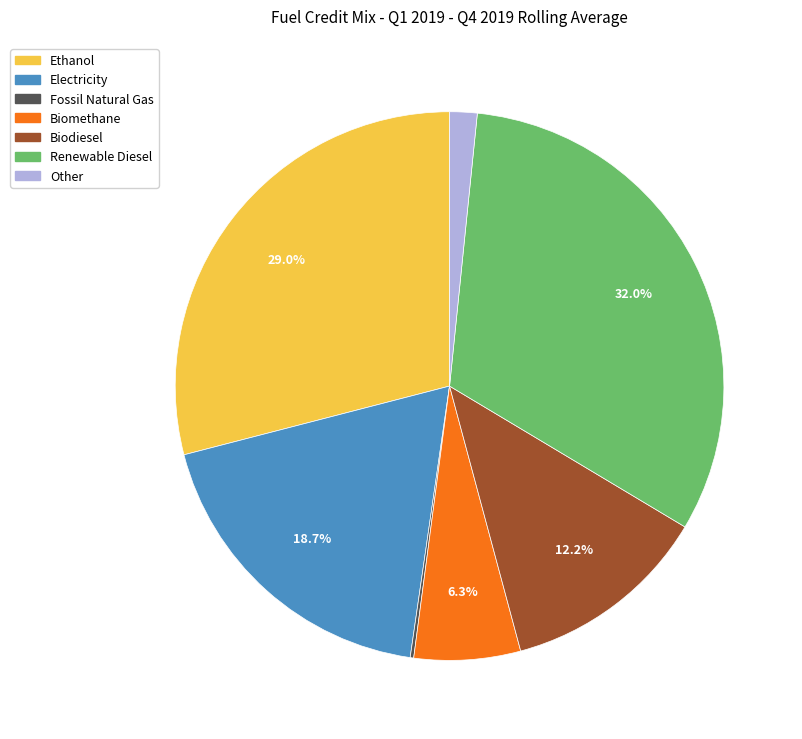

What is the largest slice in the pie chart?

Renewable Diesel